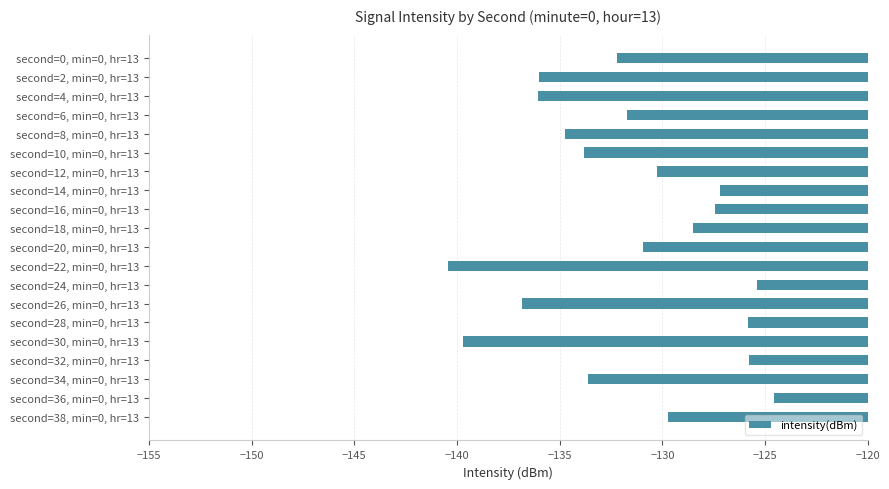

What is the average value?

-131.5